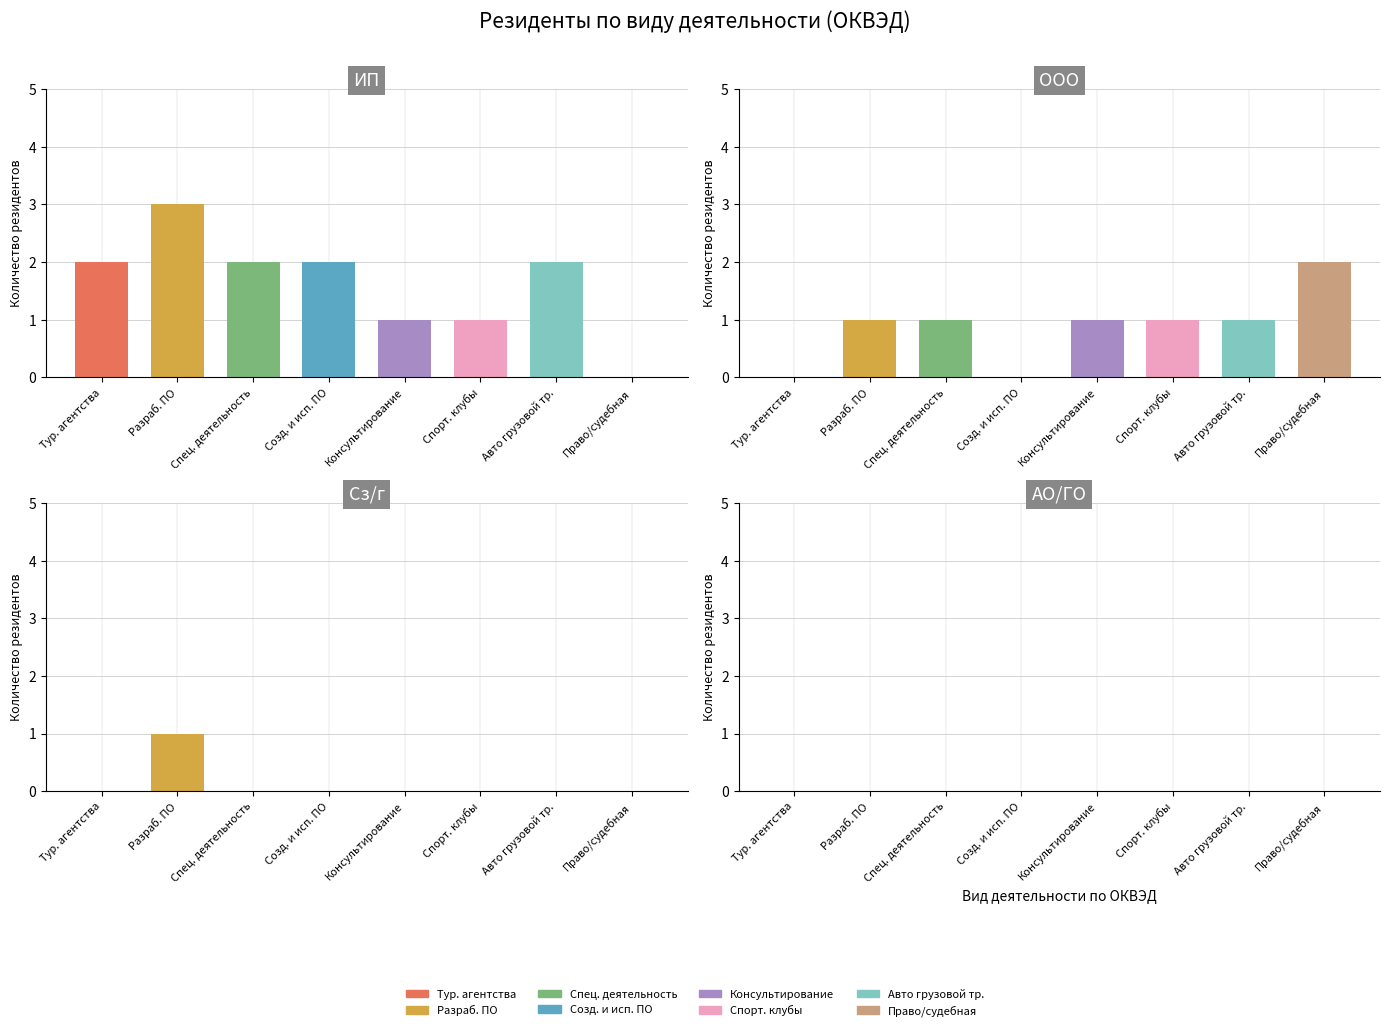

The АО/ГО series shows 0 at Спорт. клубы. True or false?

True